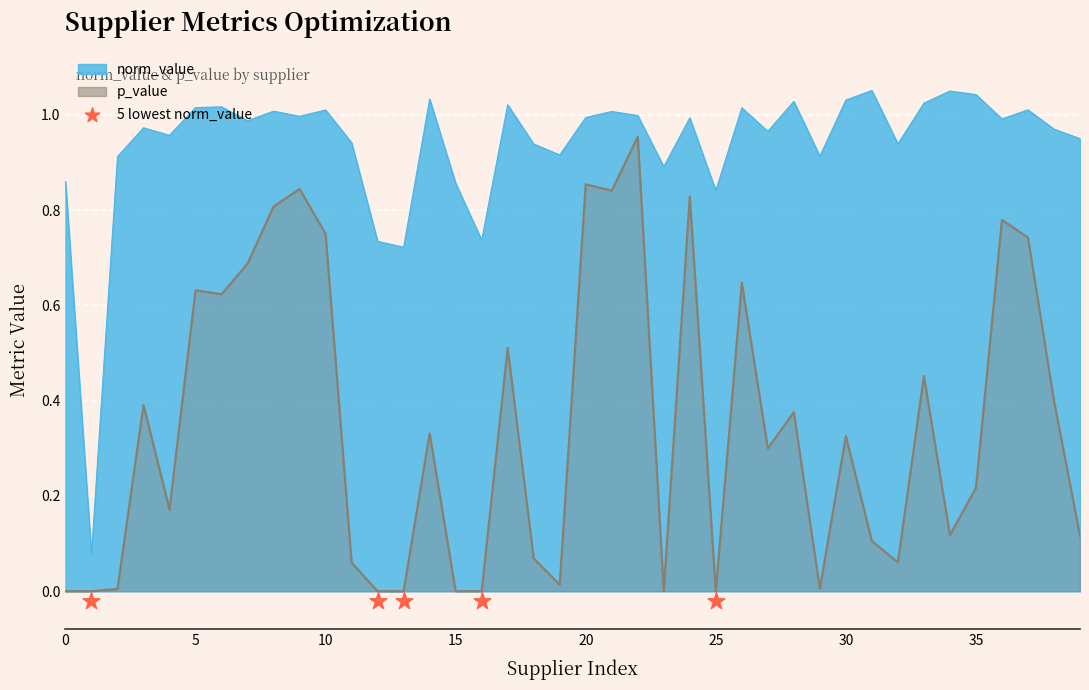

At how many categories does at least one series exceed 0?

40